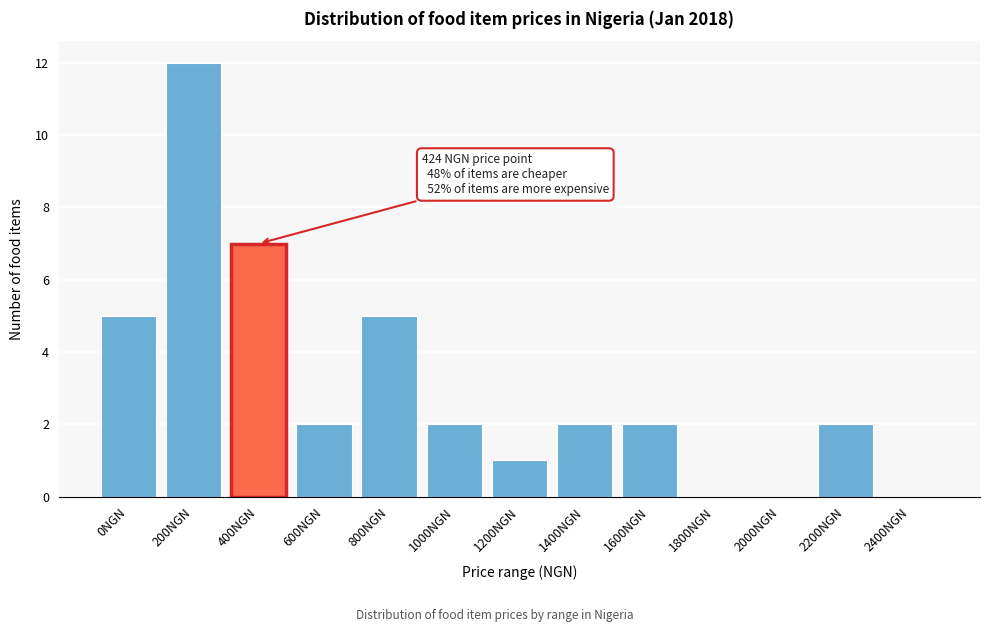

Reading left to right, list all the values displayed in this chart.

0NGN=5	200NGN=12	400NGN=7	600NGN=2	800NGN=5	1000NGN=2	1200NGN=1	1400NGN=2	1600NGN=2	1800NGN=0	2000NGN=0	2200NGN=2	2400NGN=0